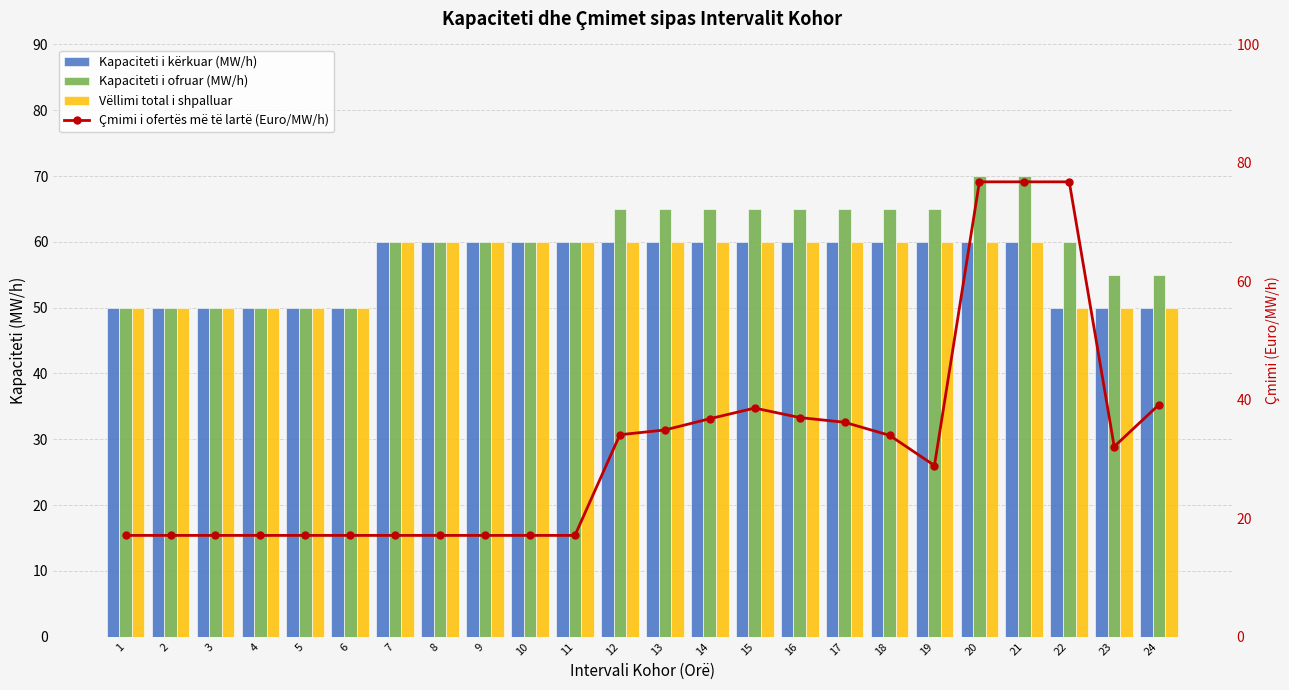

What are all the series names shown in the legend?

Kapaciteti i kërkuar (MW/h), Kapaciteti i ofruar (MW/h), Vëllimi total i shpalluar, Çmimi i ofertës më të lartë (Euro/MW/h)